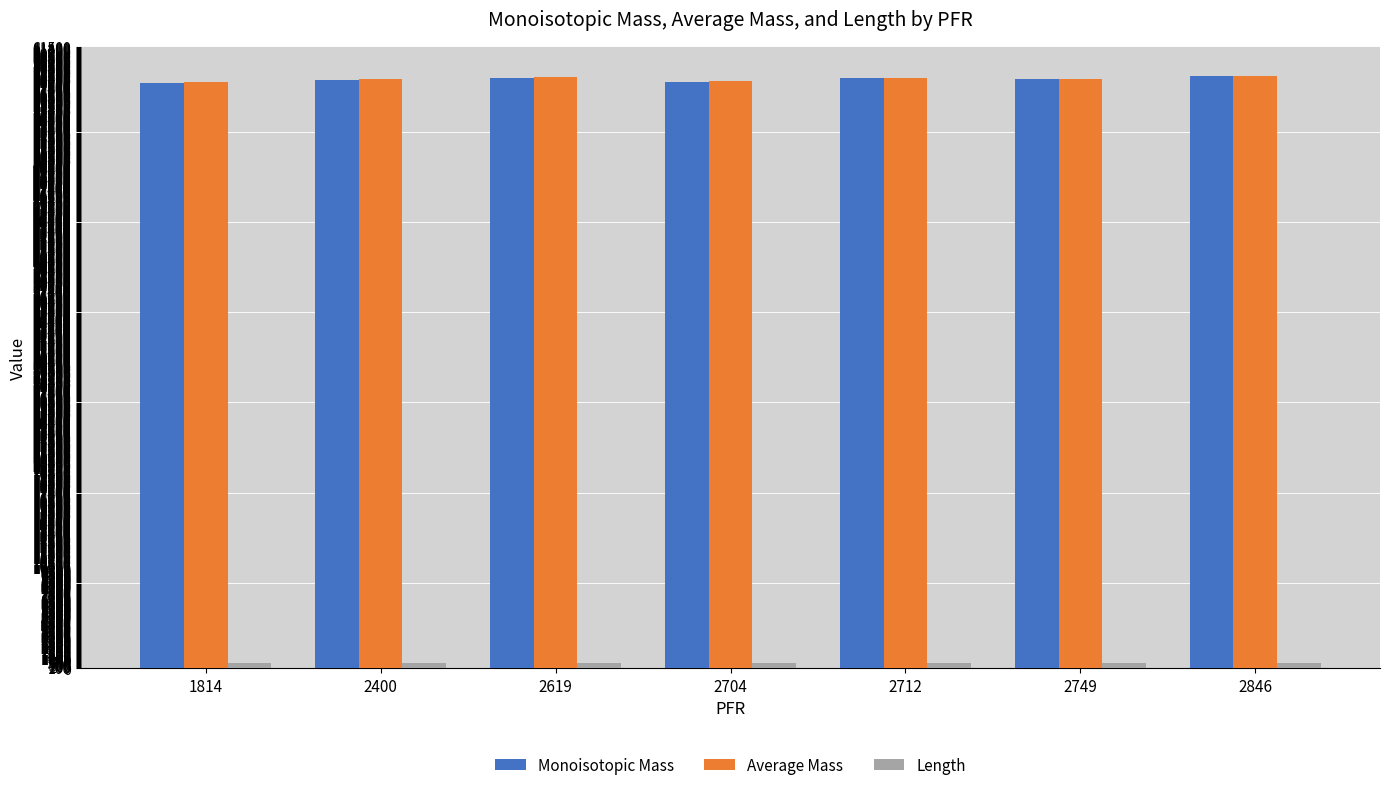

Is it true that Average Mass equals 58254.9 at 2400?

True